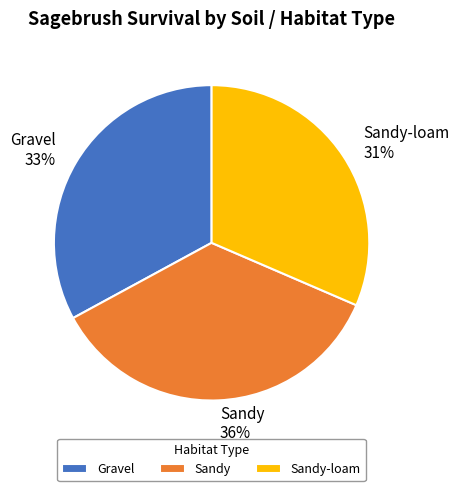

What percentage is the Sandy-loam slice, to the nearest percent?

31%